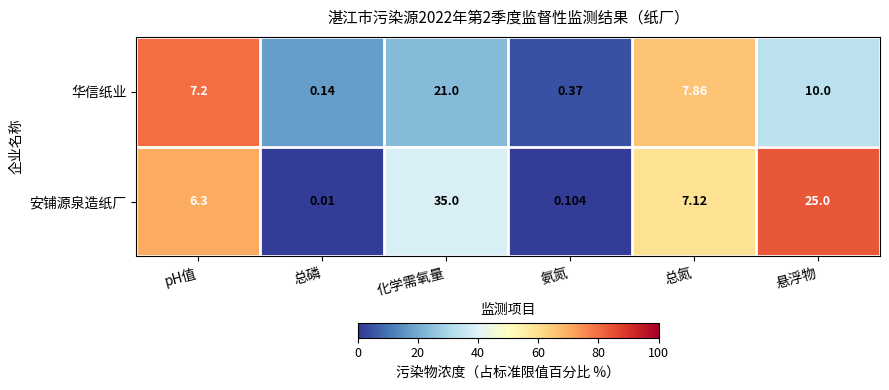

At how many categories does at least one series exceed 20?

2